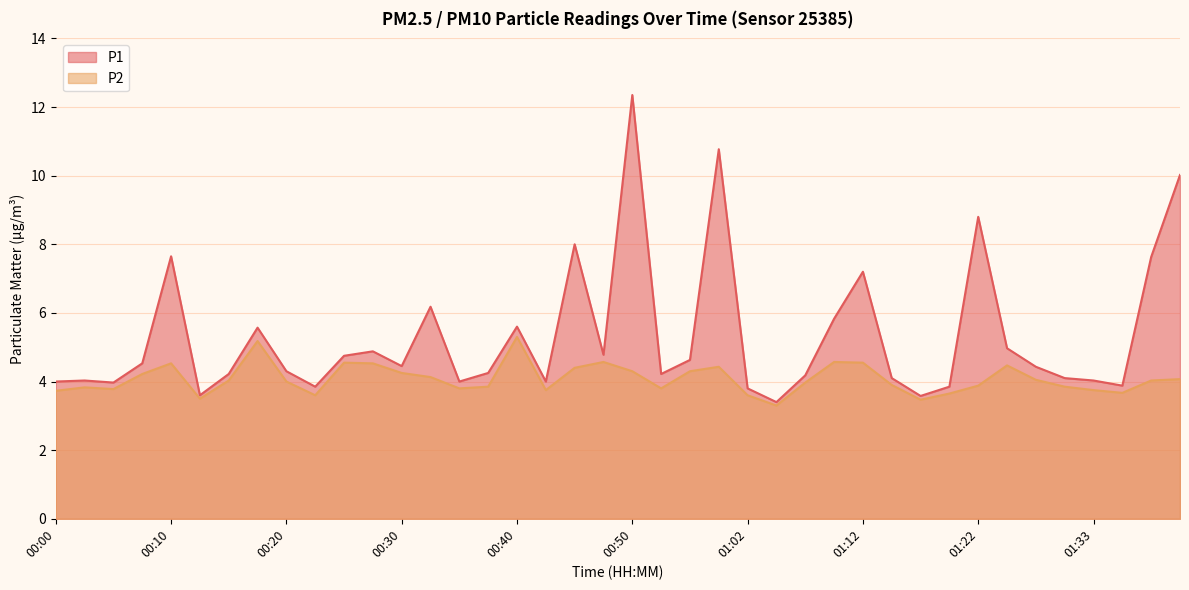

How many lines are shown in the chart?

2